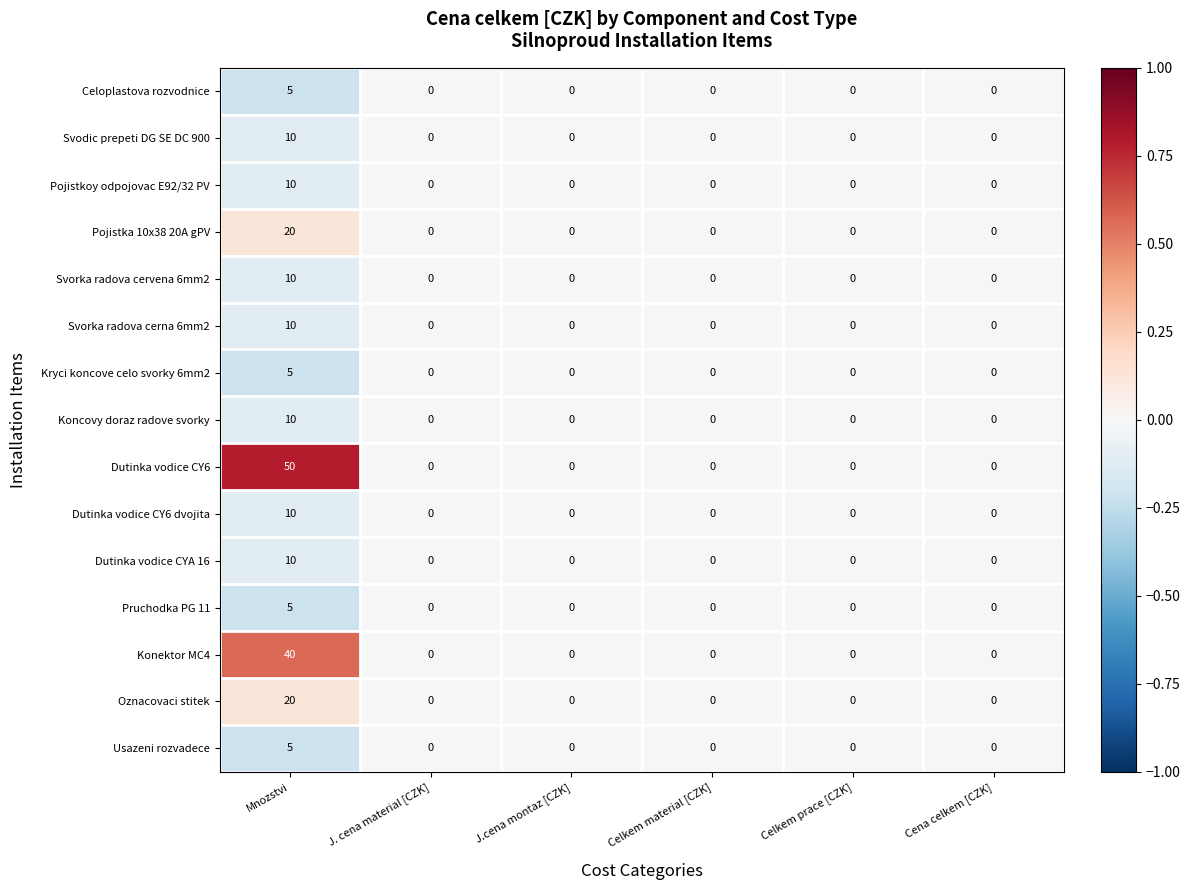

The Celoplastova rozvodnice series shows -2 at J. cena material [CZK]. True or false?

False